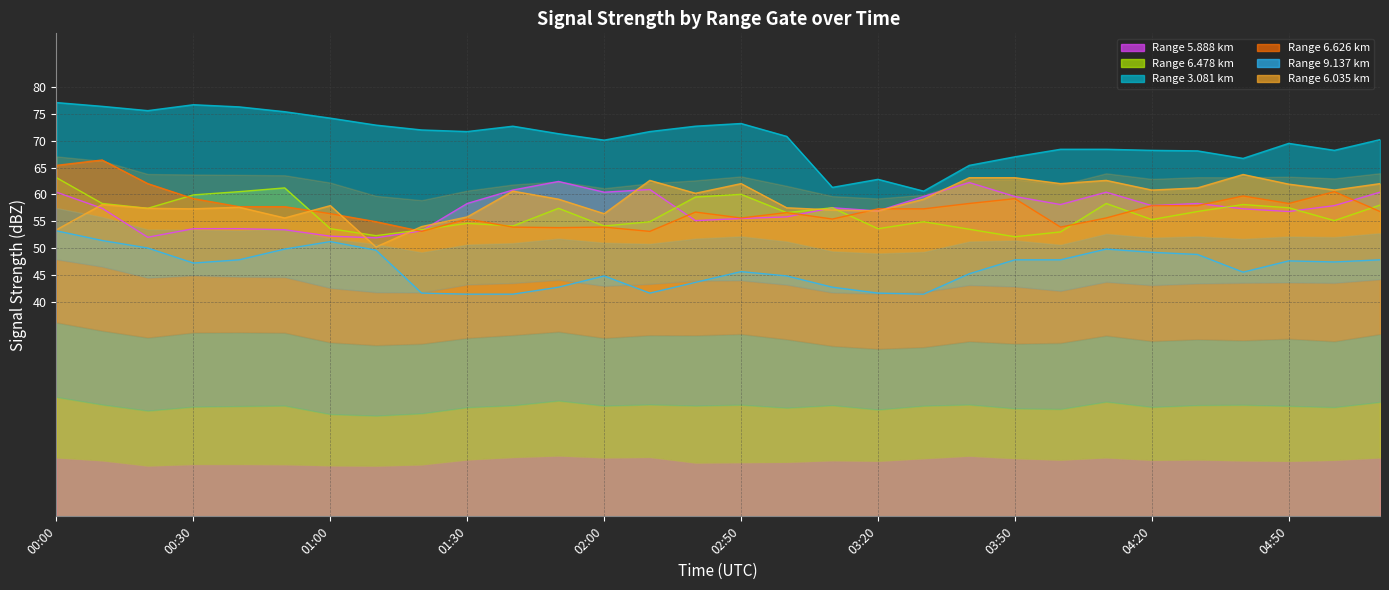

What is the difference between the 6.478 values at 04:10 and 00:50?

2.9